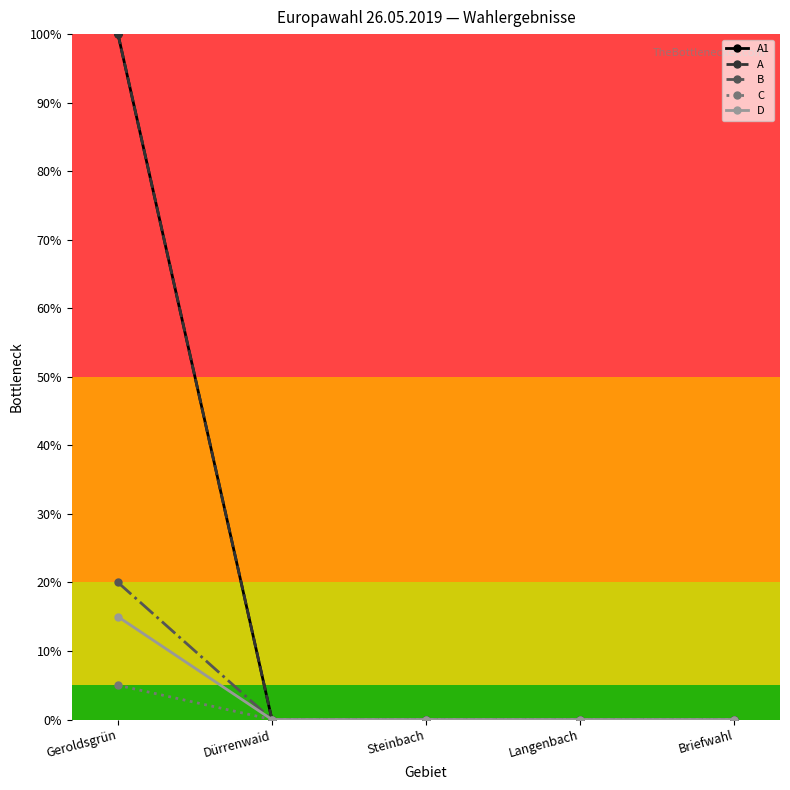

True or false: A1 has more than 1 points higher than both neighbors.

False